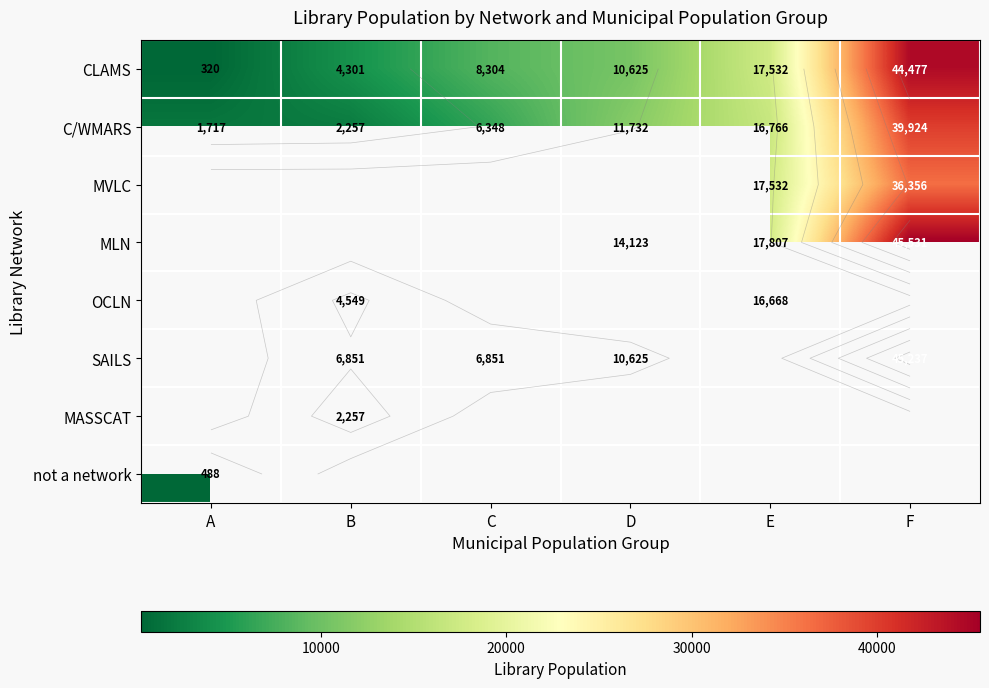

Count the number of data series in this chart.

8